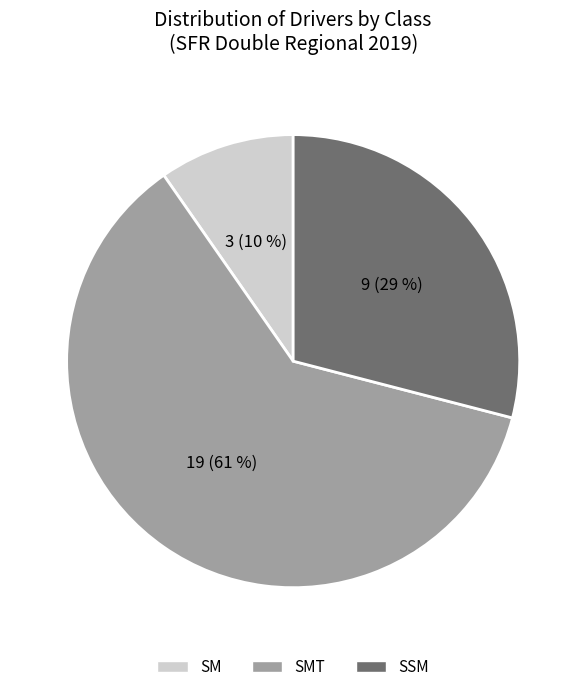

True or false: SMT accounts for 53% of the total.

False